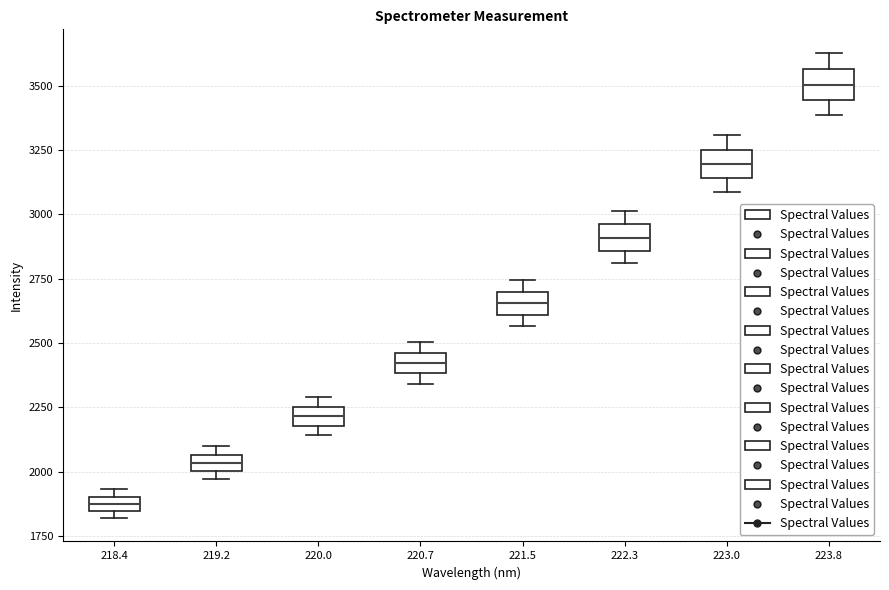

Which box has the highest median line?

223.8